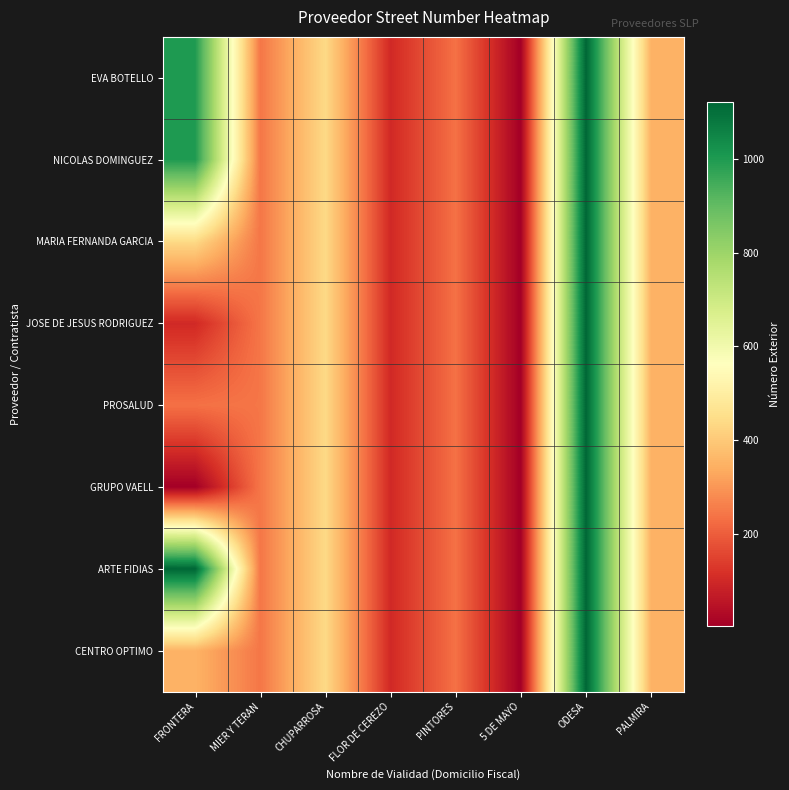

Rank the series at FRONTERA from lowest to highest value.

GRUPO VAELL, JOSE DE JESUS RODRIGUEZ, PROSALUD, CENTRO OPTIMO, MARIA FERNANDA GARCIA, EVA BOTELLO, NICOLAS DOMINGUEZ, ARTE FIDIAS